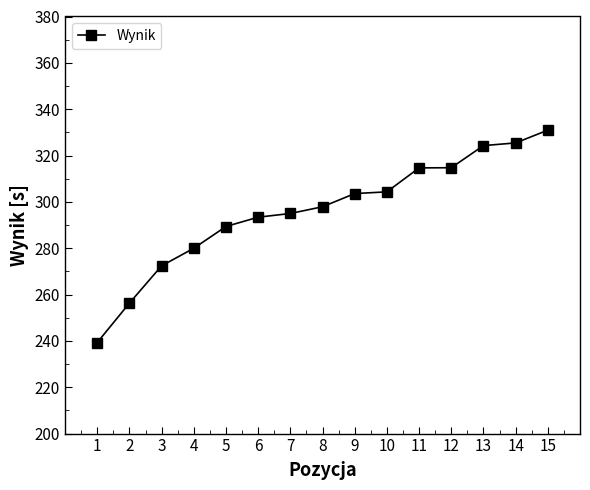

What is the approximate value at 12?

314.7